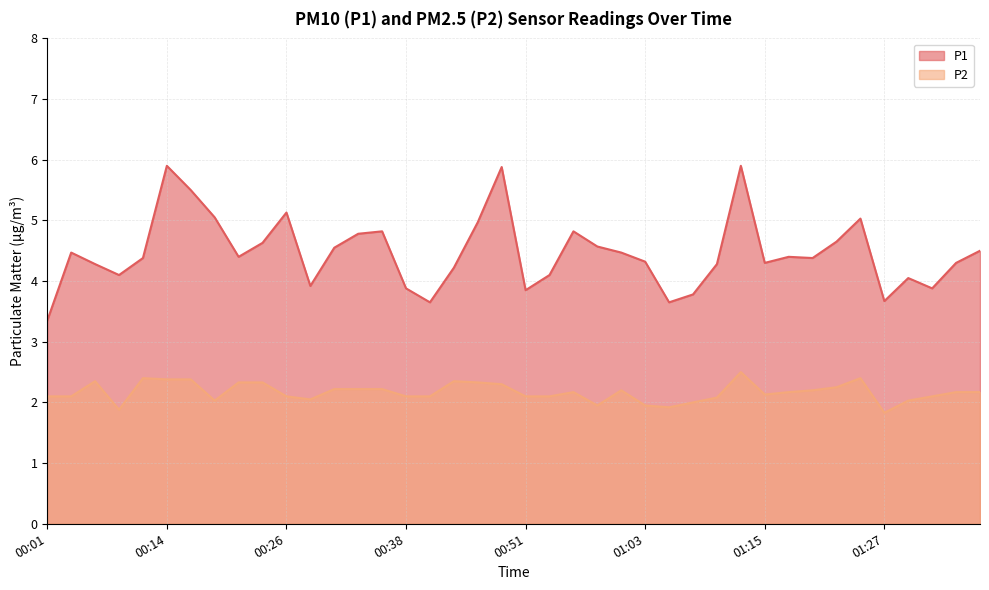

At which label is P2 closest to 2?

01:08